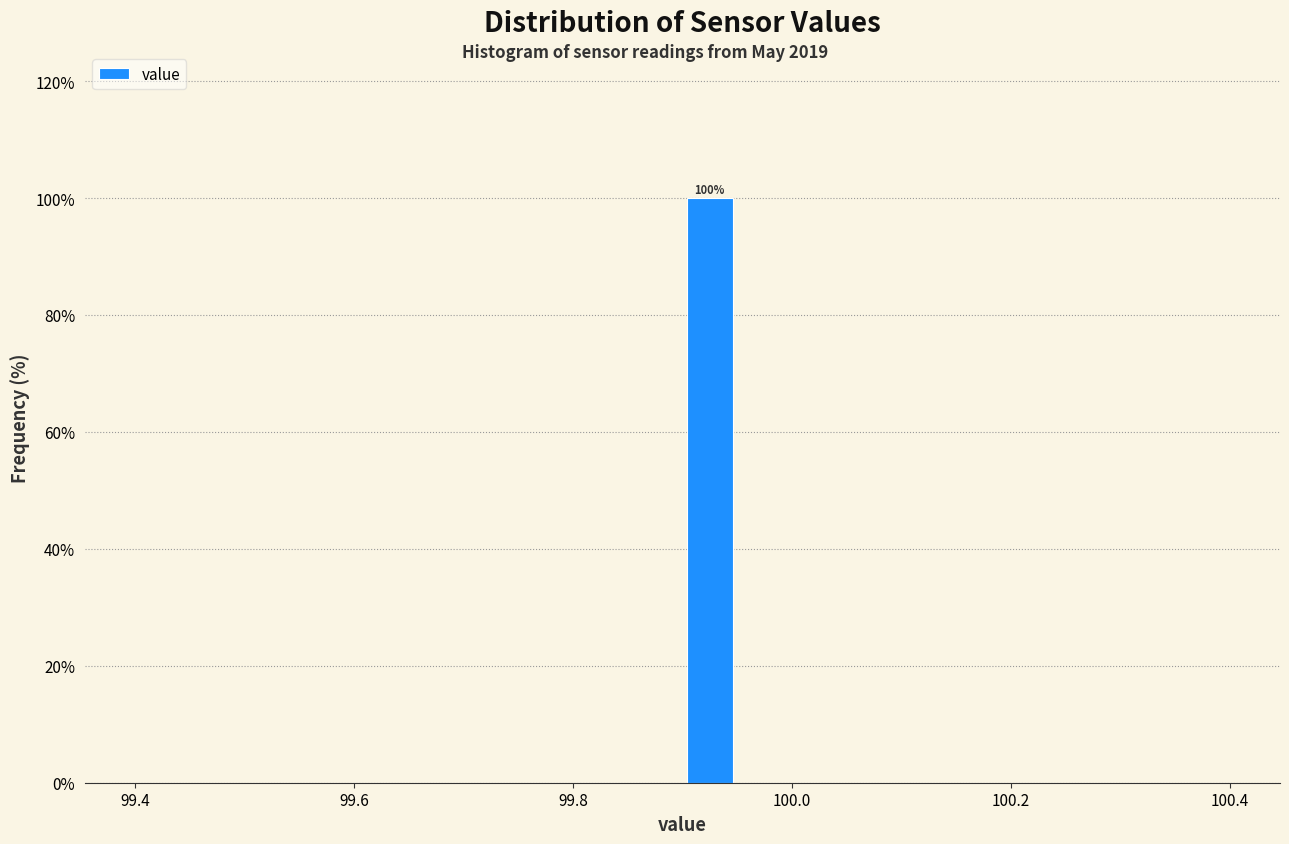

Around what value on the x-axis is the tallest bar? Give the approximate position of its centre, as read against the axis.

99.92